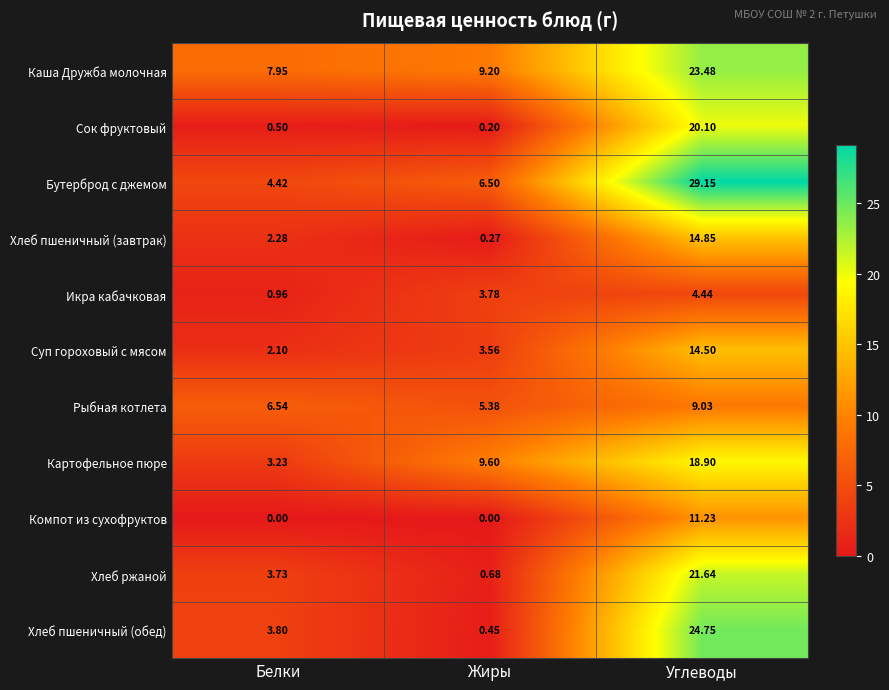

Which series has the largest range (max minus min)?

Бутерброд с джемом